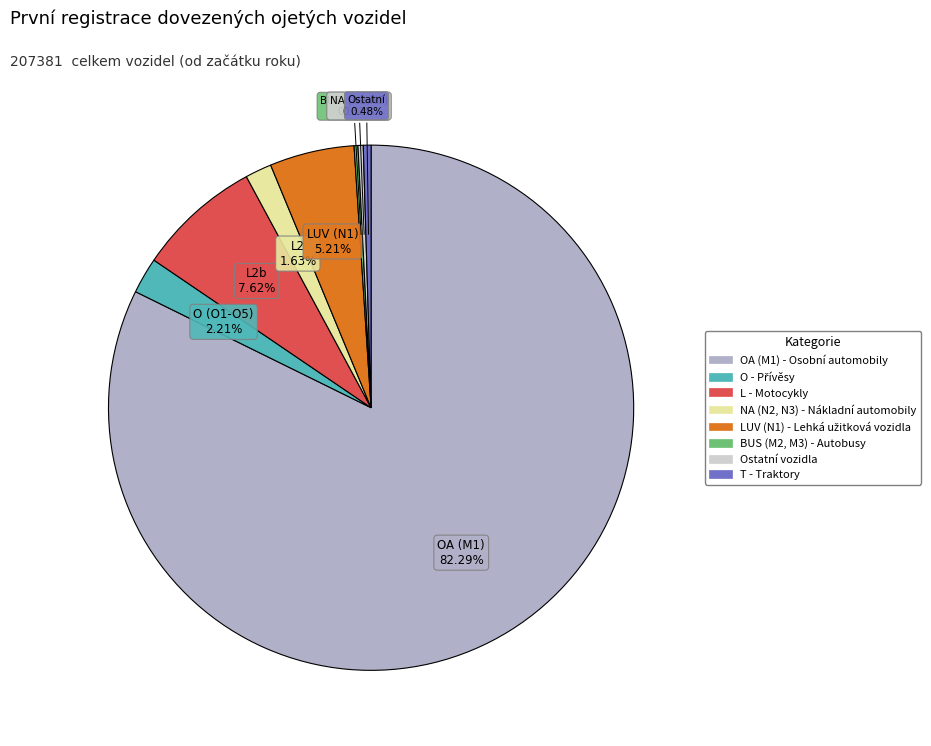

Does any single category account for the majority?

Yes